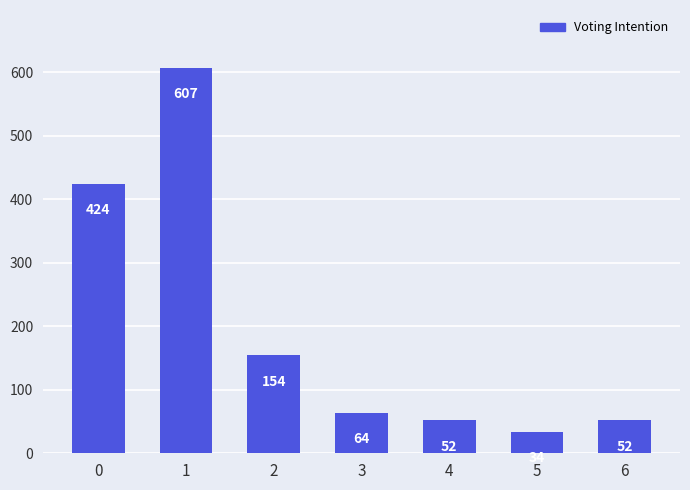

How many categories are shown in the chart?

7